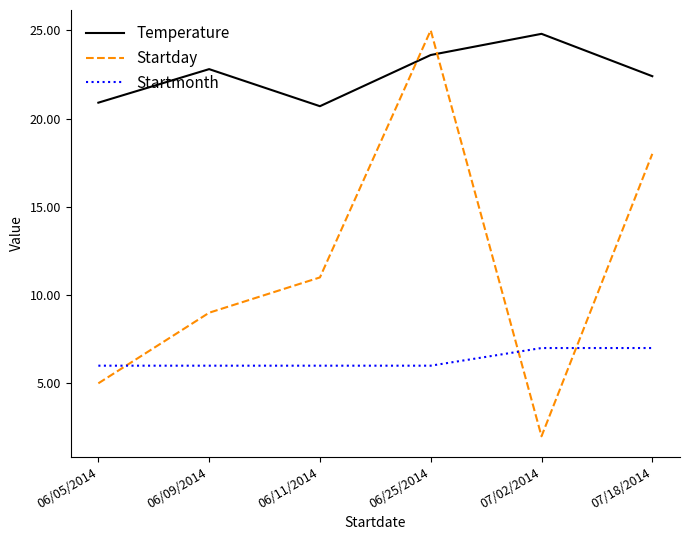

Reading right to left, what are all the values shown in this chart?

Temperature: 22.4	24.8	23.6	20.7	22.8	20.9
Startday: 18.0	2.0	25.0	11.0	9.0	5.0
Startmonth: 7.0	7.0	6.0	6.0	6.0	6.0